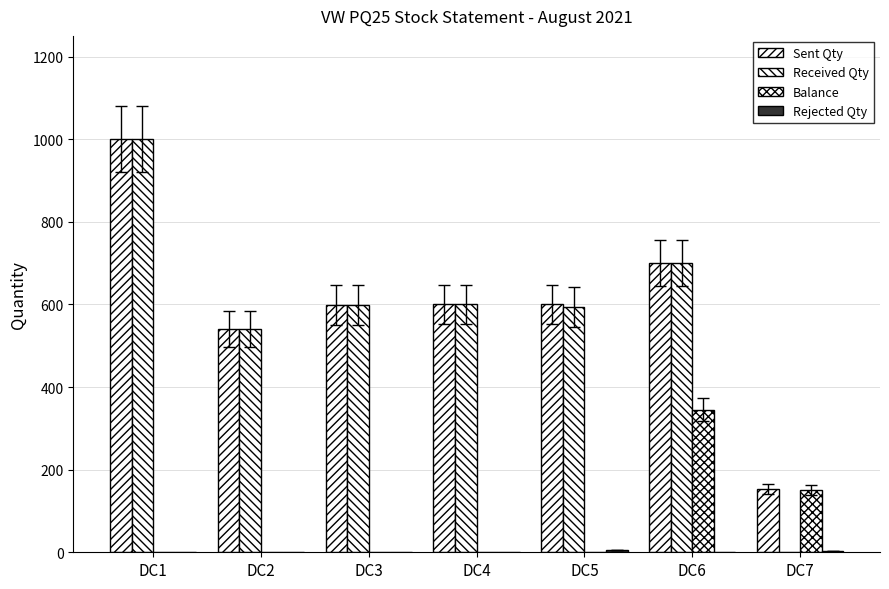

How many groups of bars are there?

7